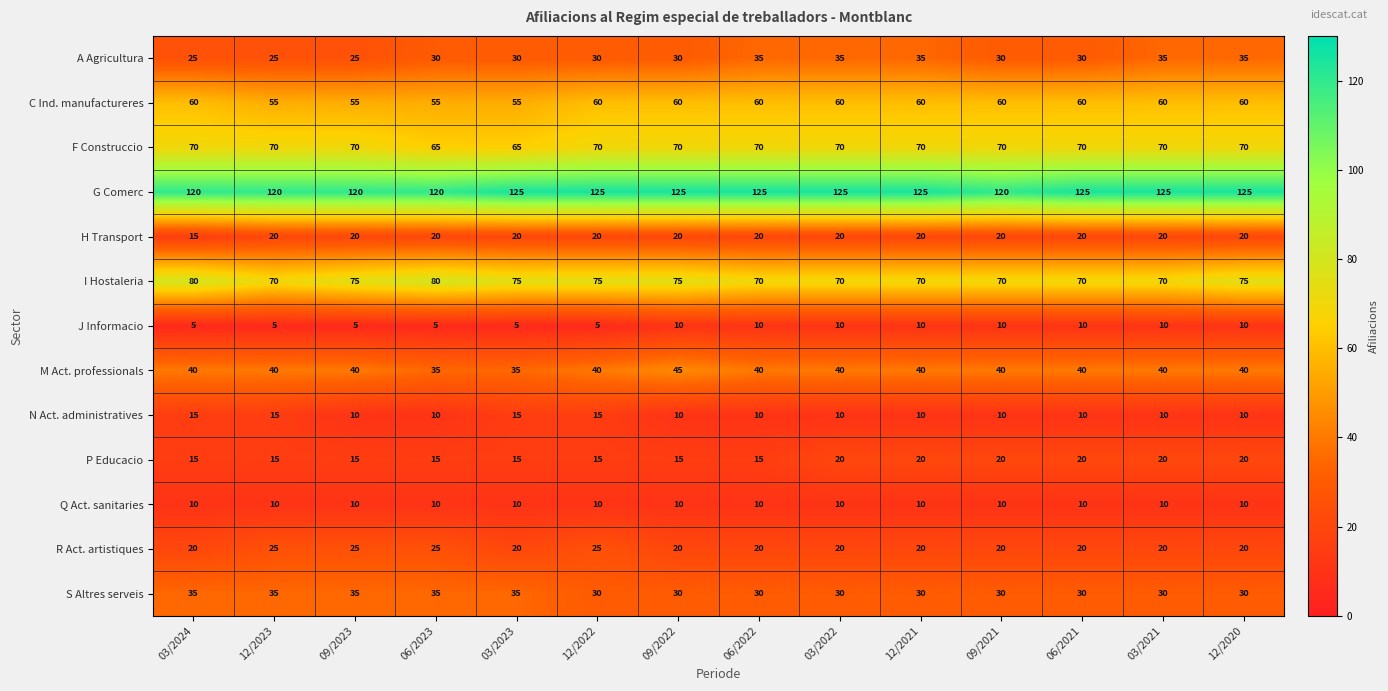

How many data points does each series have?

14